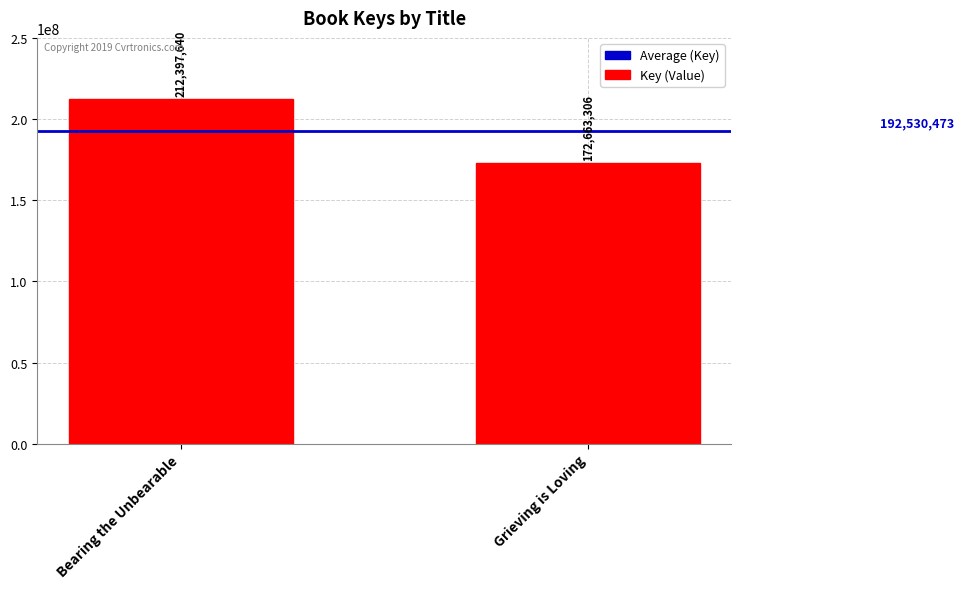

Reading left to right, transcribe all the data shown in this chart.

Bearing the Unbearable=212397640	Grieving is Loving=172663306